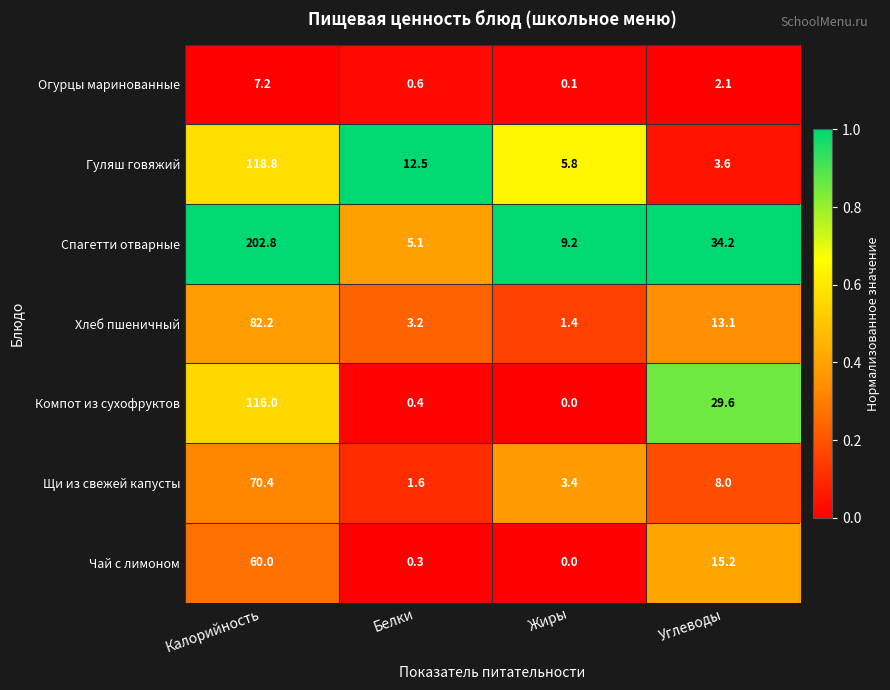

Reading left to right, extract all data points from this chart.

Огурцы маринованные: 7.2	0.6	0.1	2.1
Гуляш говяжий: 118.8	12.5	5.8	3.6
Спагетти отварные: 202.8	5.1	9.2	34.2
Хлеб пшеничный: 82.2	3.2	1.4	13.1
Компот из сухофруктов: 116.0	0.4	0.0	29.6
Щи из свежей капусты: 70.4	1.6	3.4	8.0
Чай с лимоном: 60.0	0.3	0.0	15.2